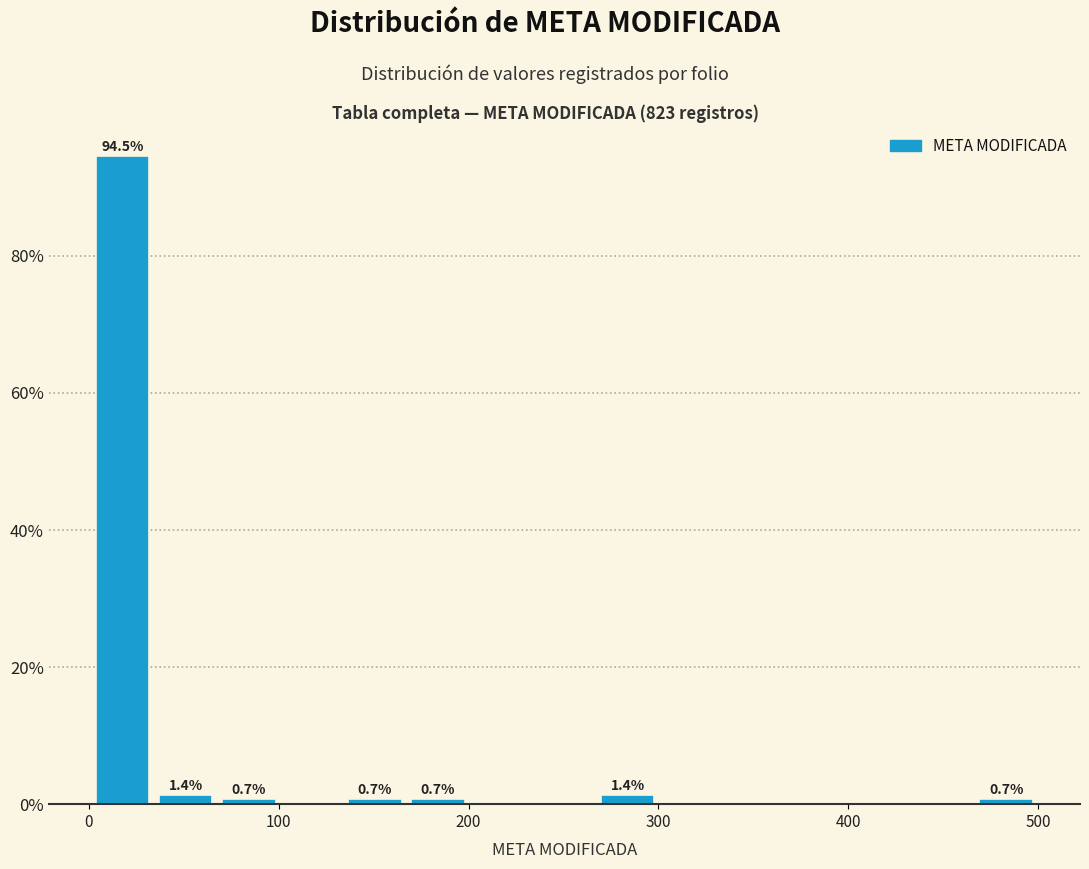

Around what value on the x-axis is the tallest bar? Give the approximate position of its centre, as read against the axis.

20